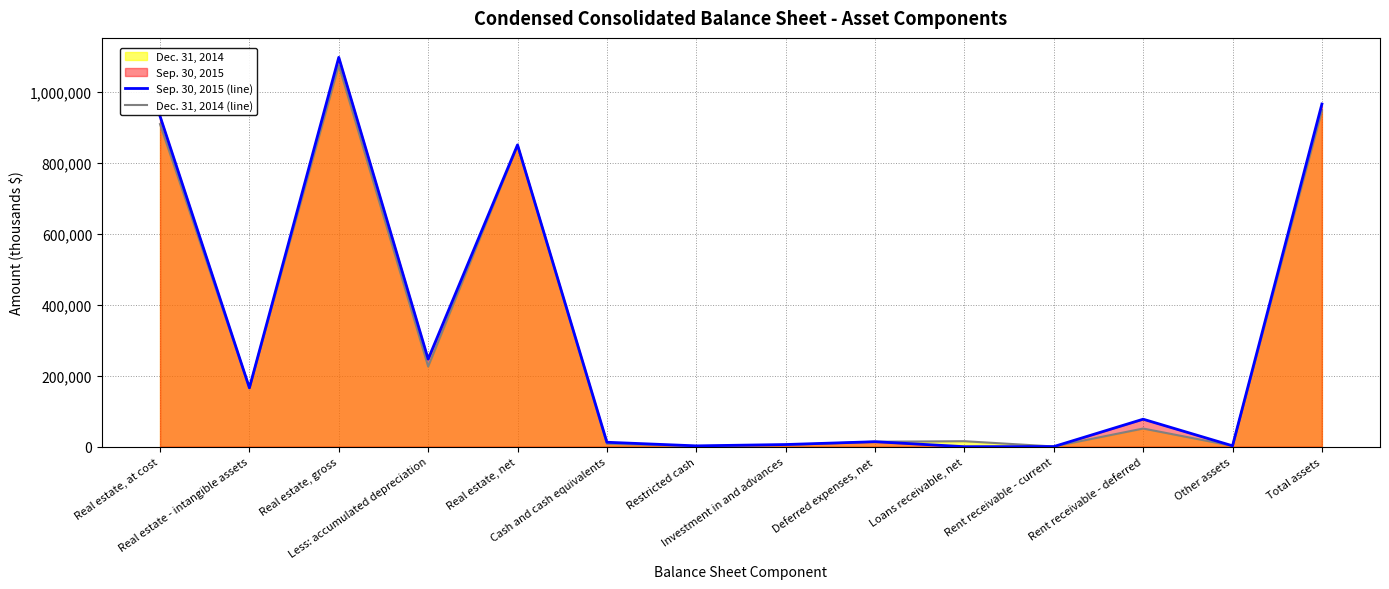

Between Loans receivable, net and Restricted cash, which is larger?

Restricted cash